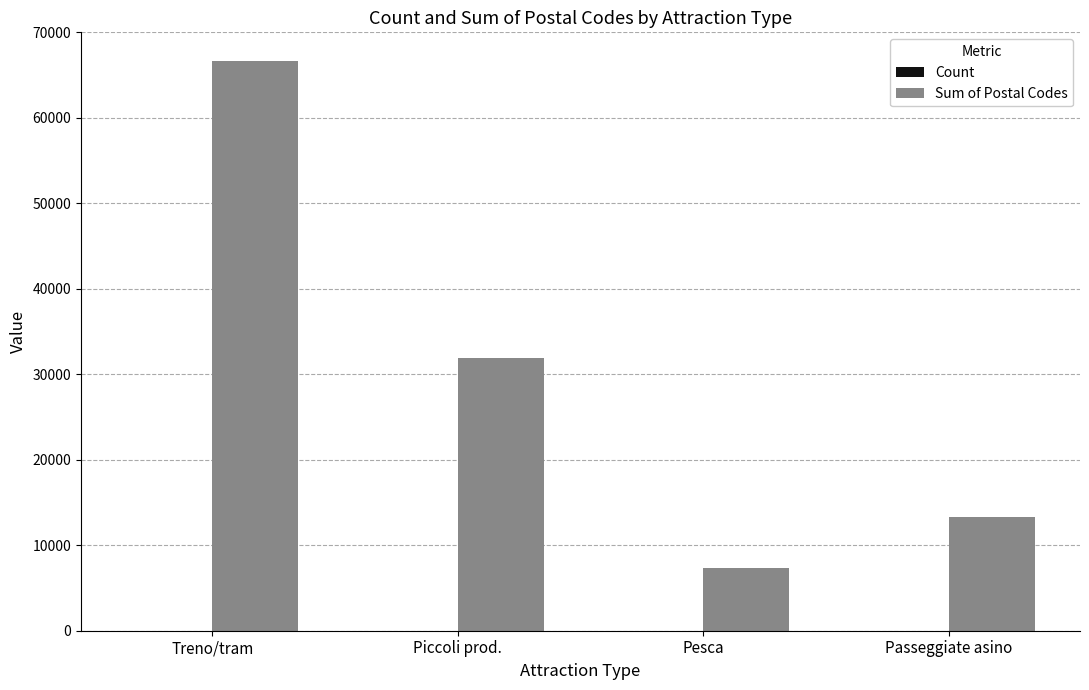

Between Pesca and Passeggiate asino, which series saw the biggest shift?

Sum of Postal Codes